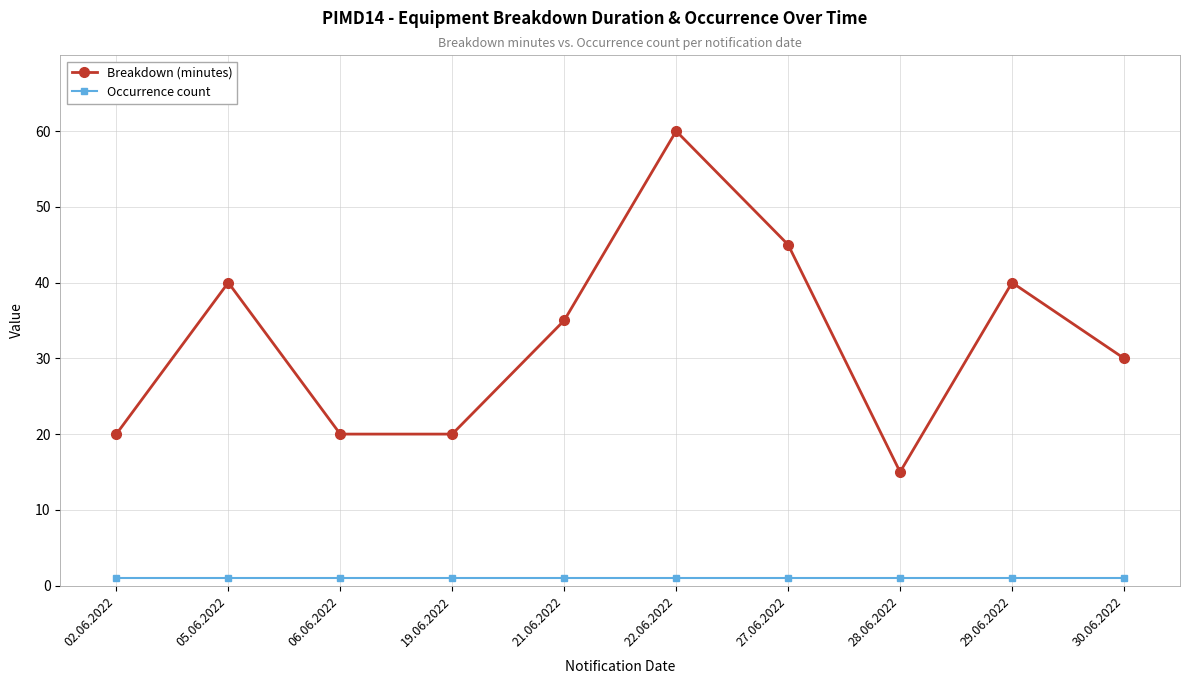

What is the value of the Occurrence count point at the 8th from the left?

1